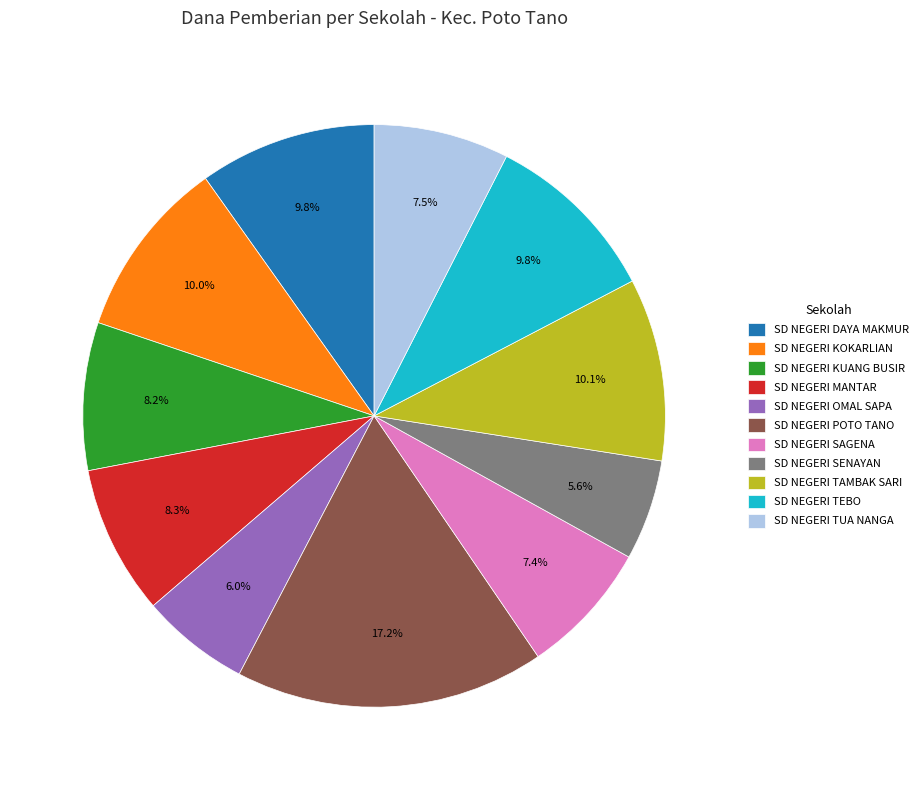

What is the largest slice in the pie chart?

SD NEGERI POTO TANO